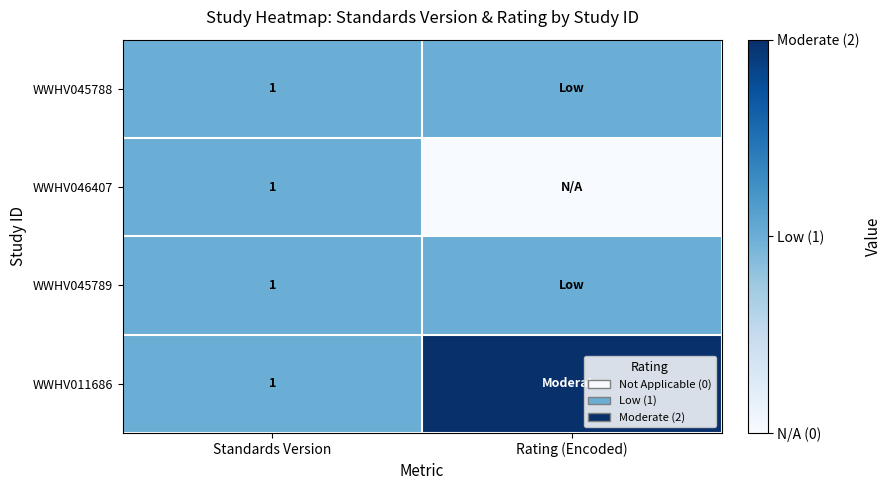

Which category has the highest value across all series?

Rating (Encoded)